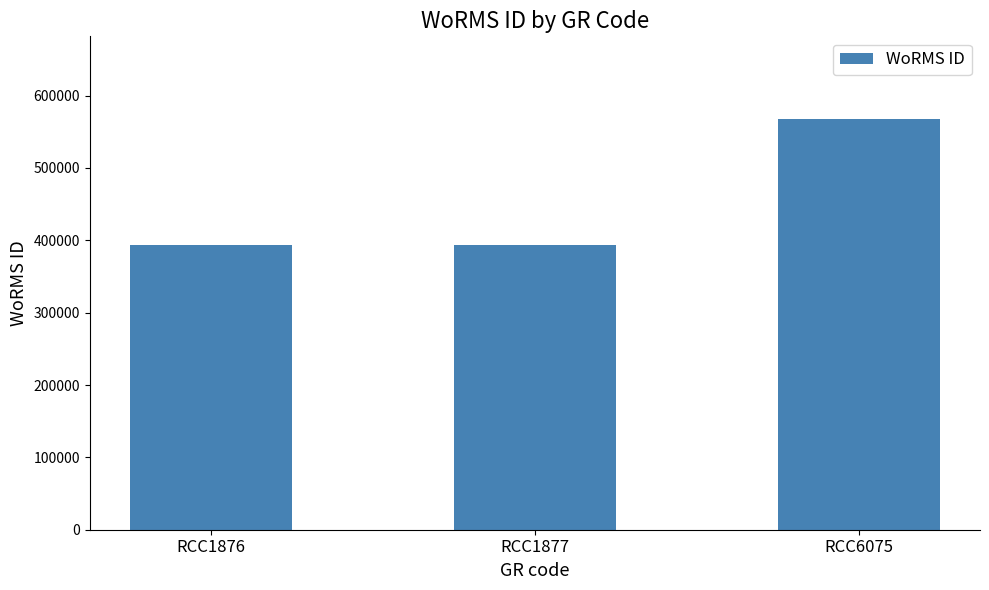

The value at RCC6075 is 568255. True or false?

True